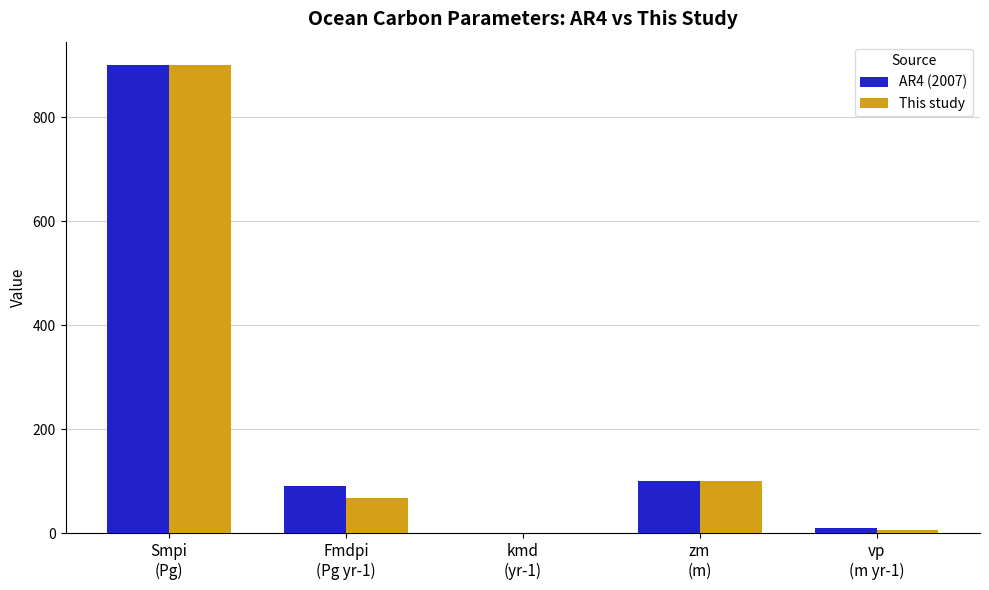

How many data points does each series have?

5